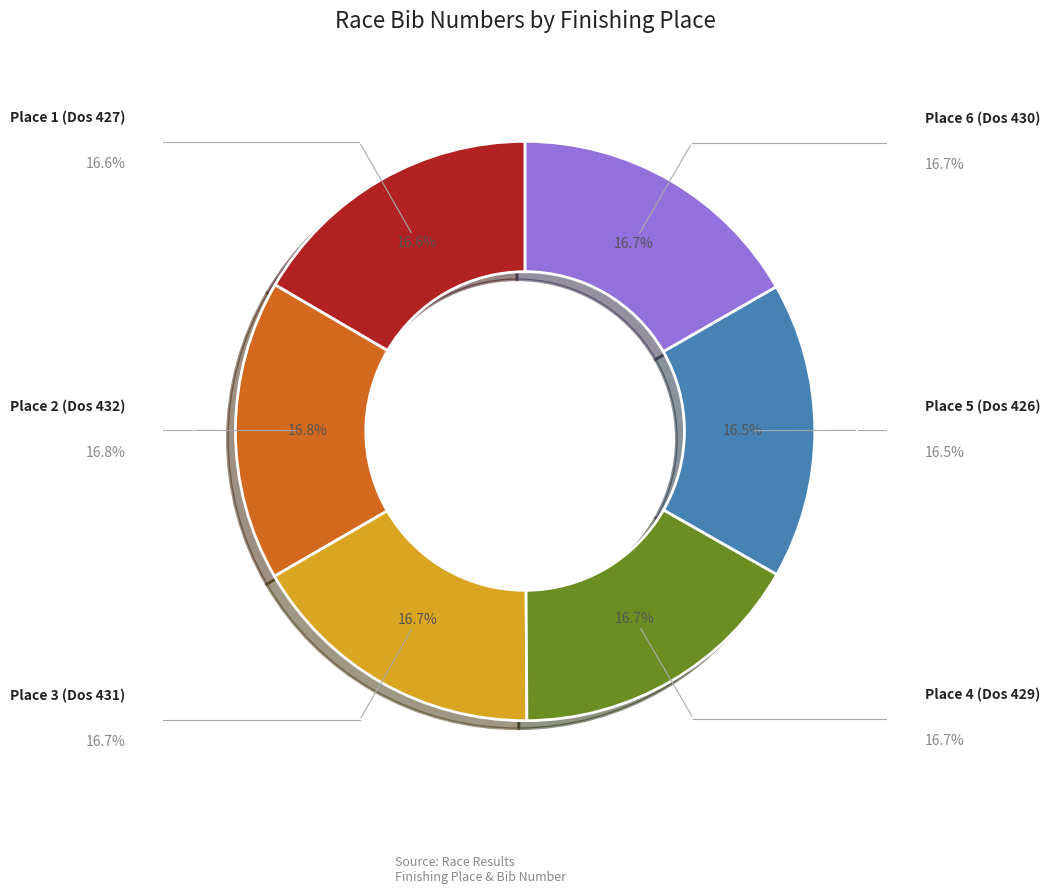

Combined, do Place 3 (Dos 431) and Place 1 (Dos 427) account for over 50%?

No